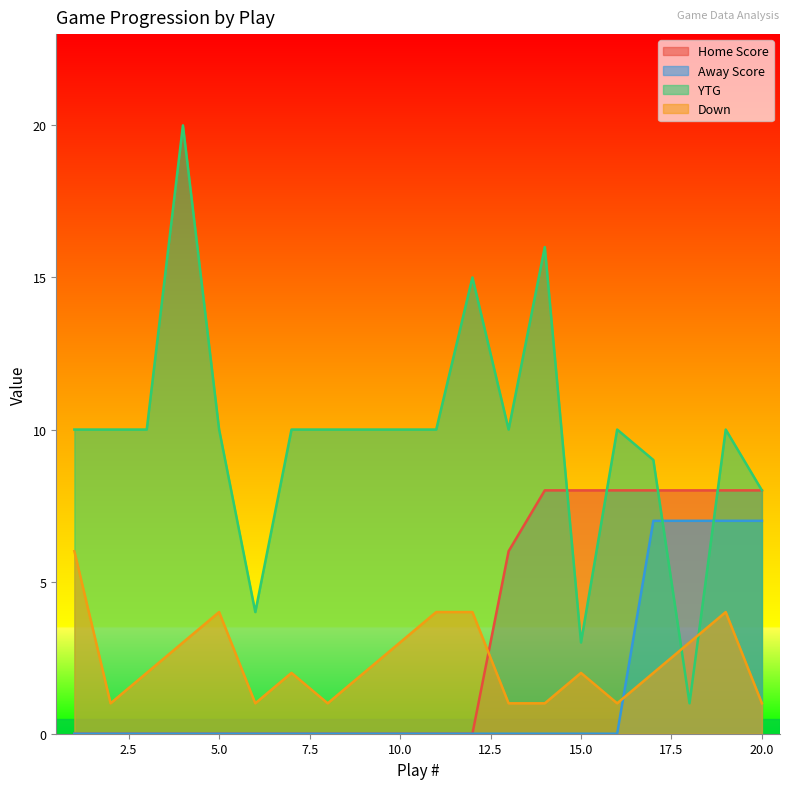

Reading left to right, extract all data points from this chart.

Home Score: 0	0	0	0	0	0	0	0	0	0	0	0	6	8	8	8	8	8	8	8
Away Score: 0	0	0	0	0	0	0	0	0	0	0	0	0	0	0	0	7	7	7	7
YTG: 10	10	10	20	10	4	10	10	10	10	10	15	10	16	3	10	9	1	10	8
Down: 6	1	2	3	4	1	2	1	2	3	4	4	1	1	2	1	2	3	4	1